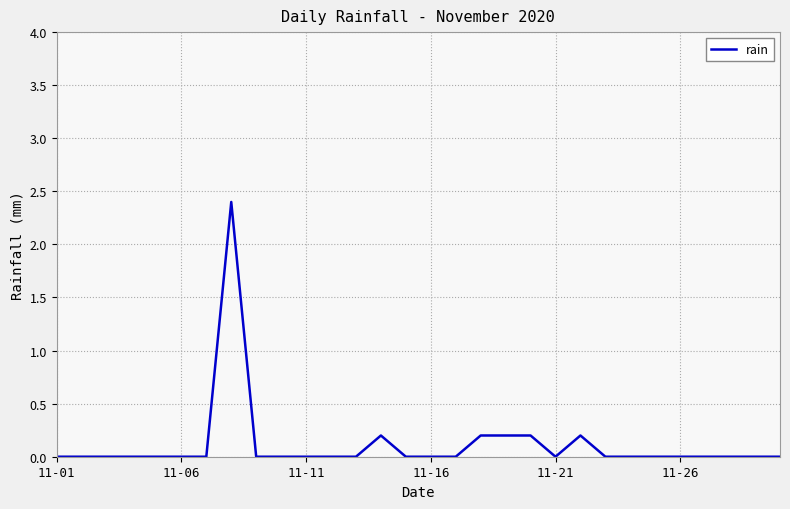

What is the maximum value shown in the chart?

2.4